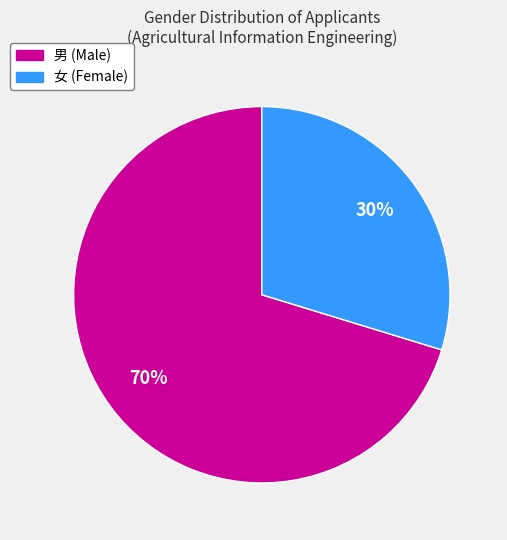

What is the smallest slice in the pie chart?

女